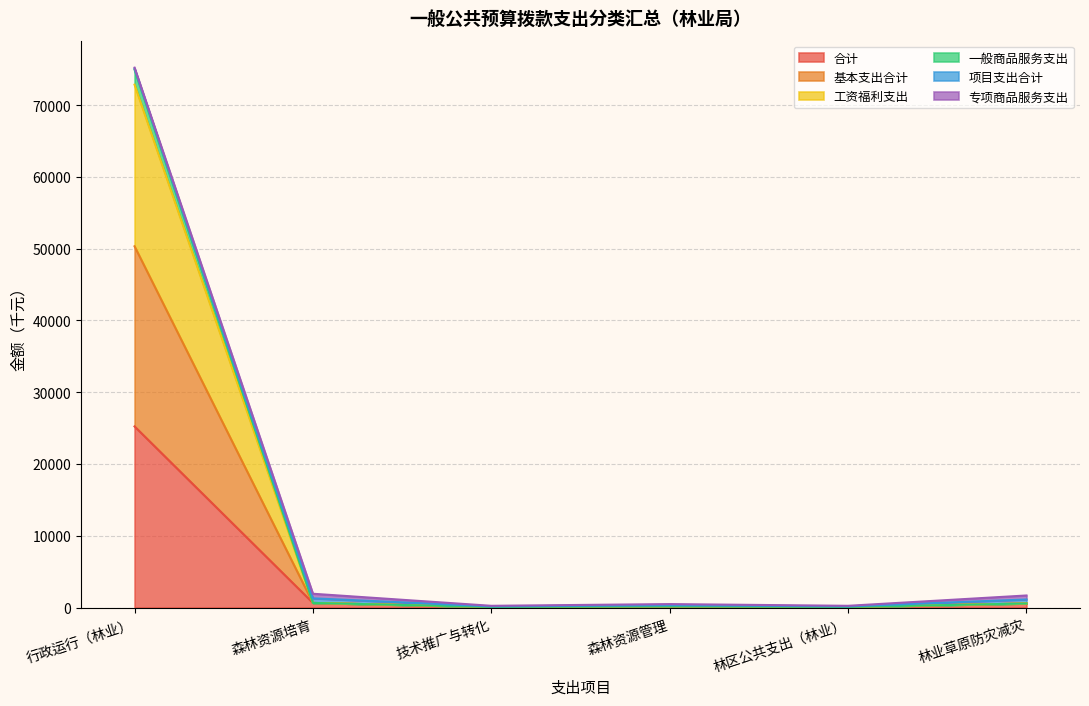

At which category does 合计 reach its first local valley?

技术推广与转化